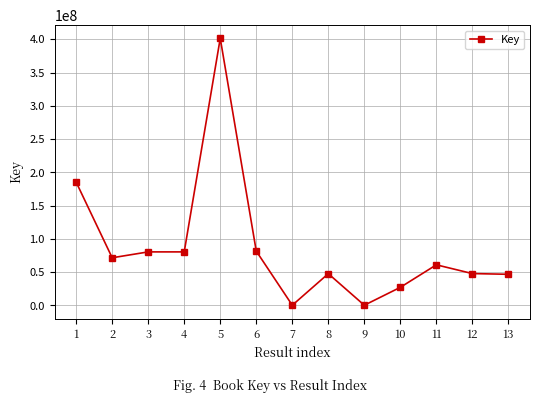

At which category does the data reach its first local valley?

2